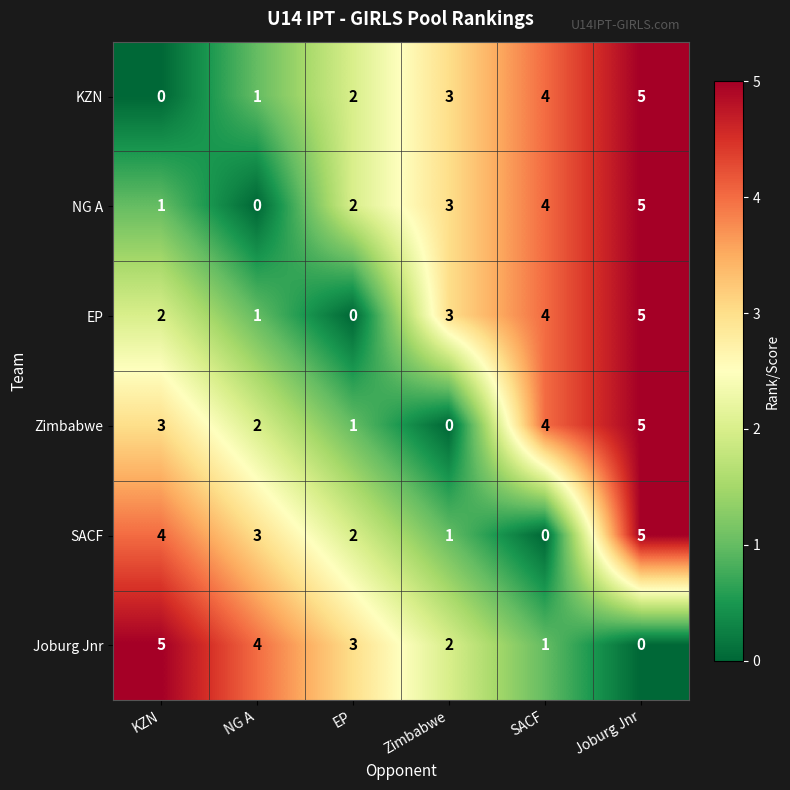

At which label is KZN closest to 2?

EP